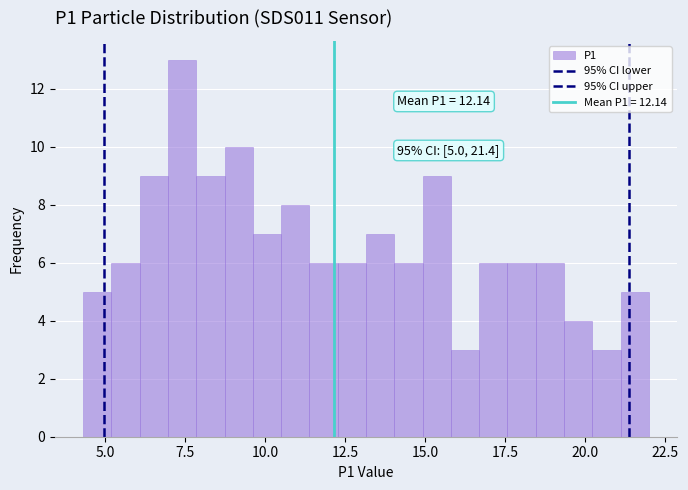

Read against the x-axis, roughly where is the centre of the tallest bar?

7.5